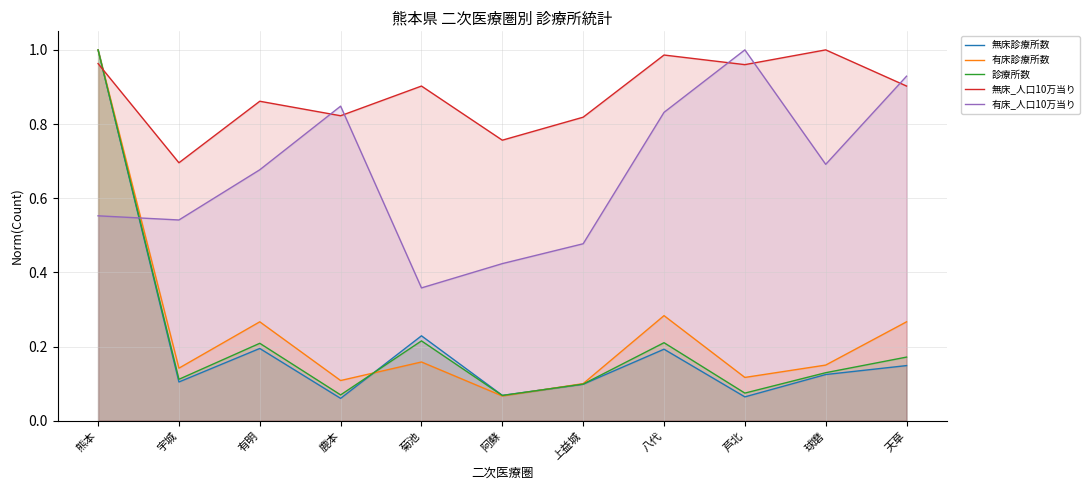

What is the label of the 10th point from the left?

球磨